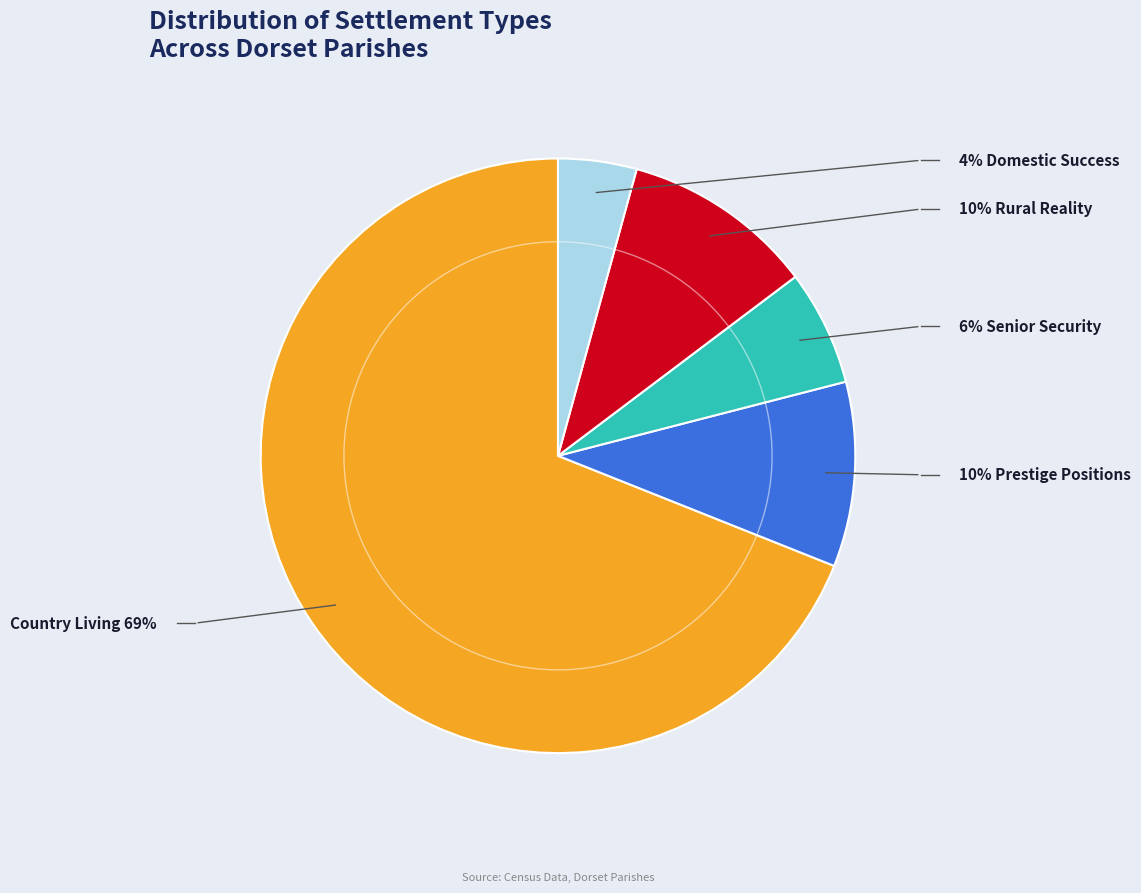

Is there any slice that represents more than half of the pie?

Yes